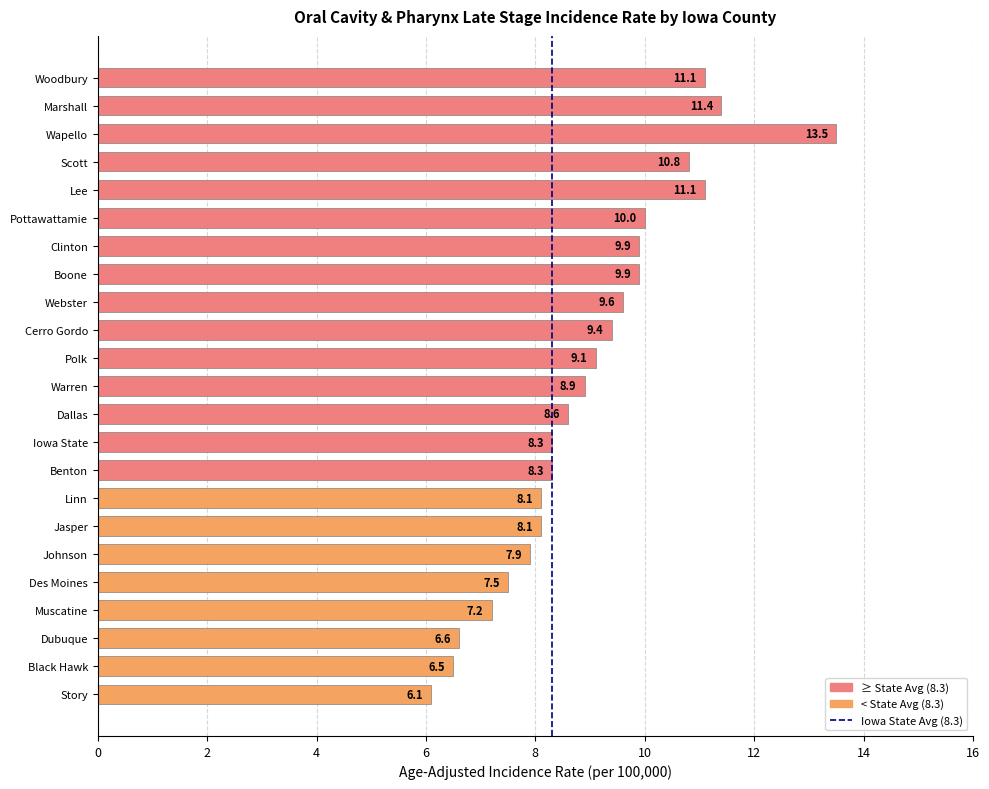

What is the sum of the values at Polk and Iowa State?

17.4